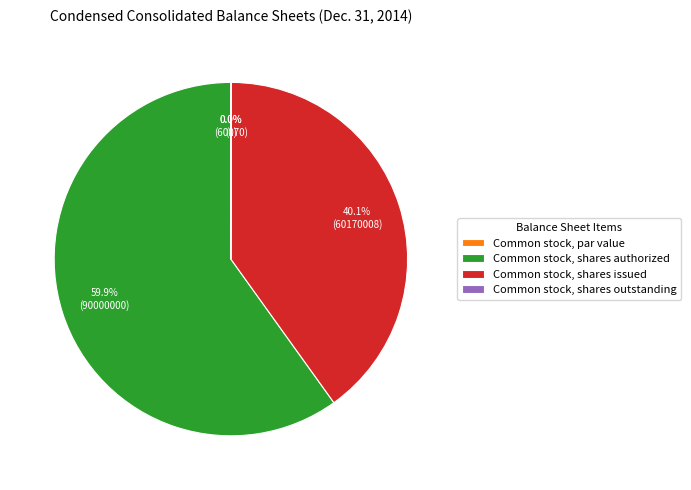

Is there any slice that represents more than half of the pie?

Yes